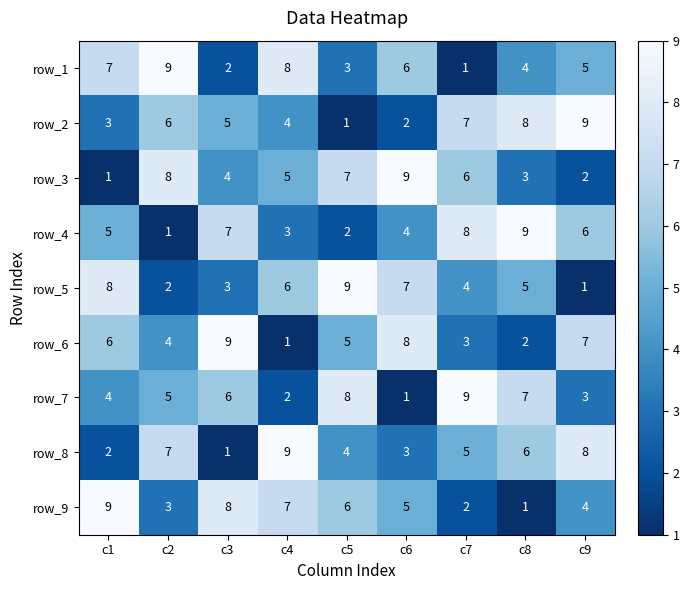

Is the value of row_5 at c5 greater than the value of row_8 at c7?

Yes